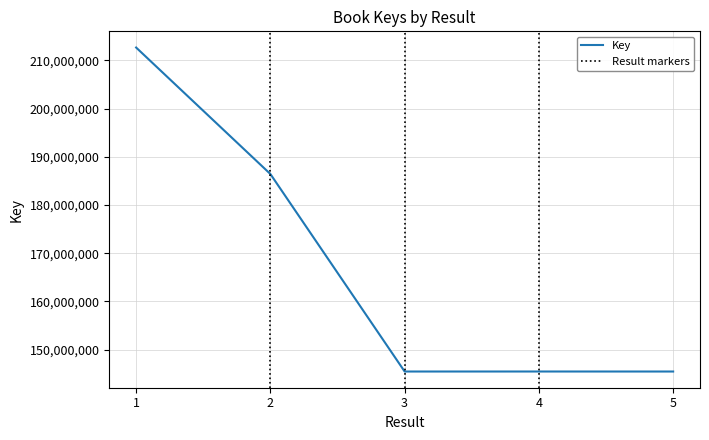

Where is the first local maximum?

4